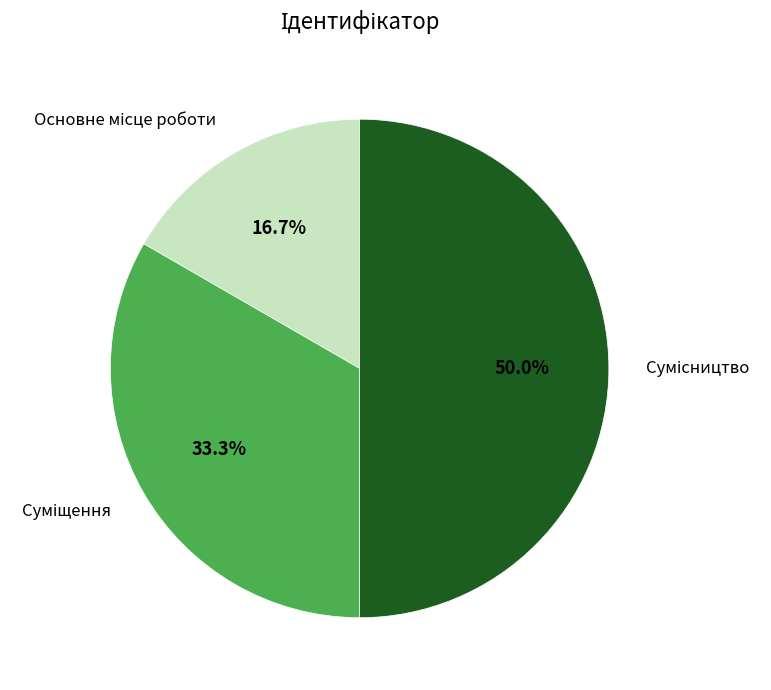

Which category has the biggest portion of the pie?

Сумісництво